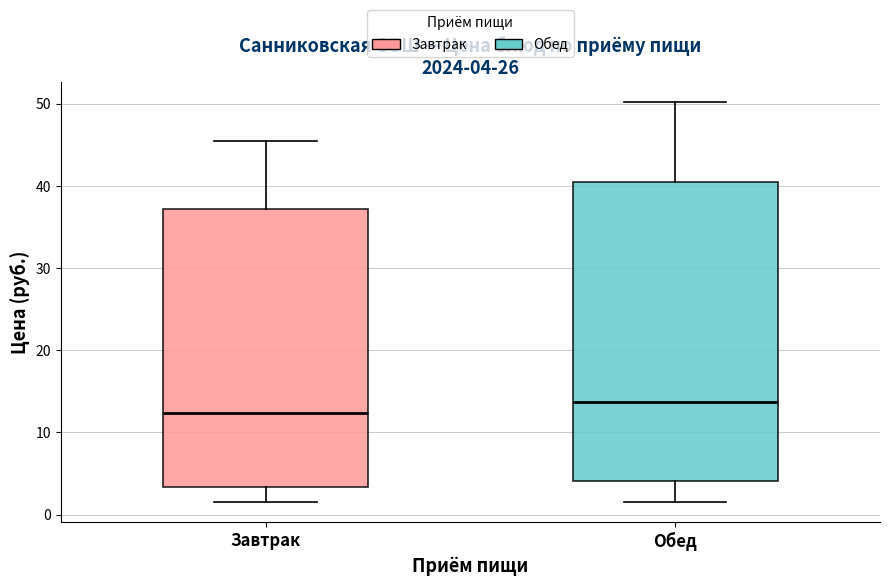

Which box has the lowest median line?

Завтрак